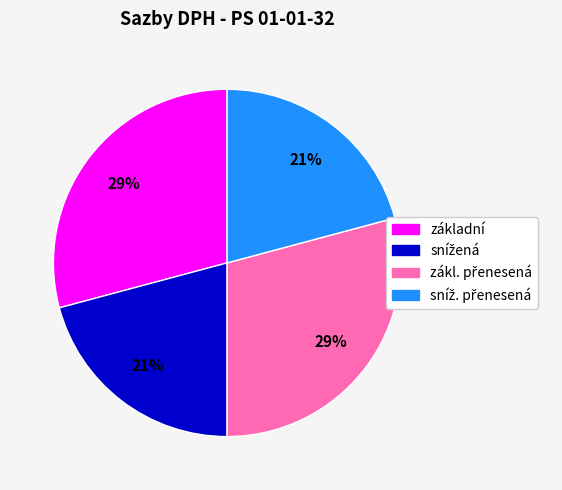

Is there a majority slice in this chart?

No